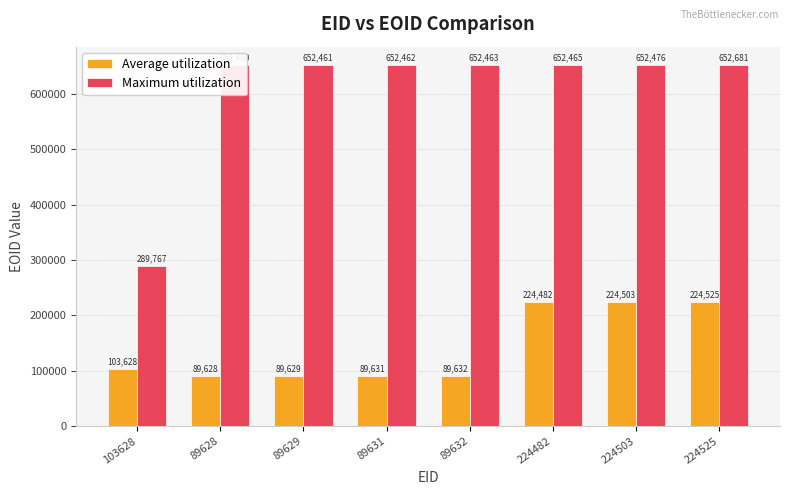

What is the sum of the Maximum utilization values at 89632 and 224482?

1304928